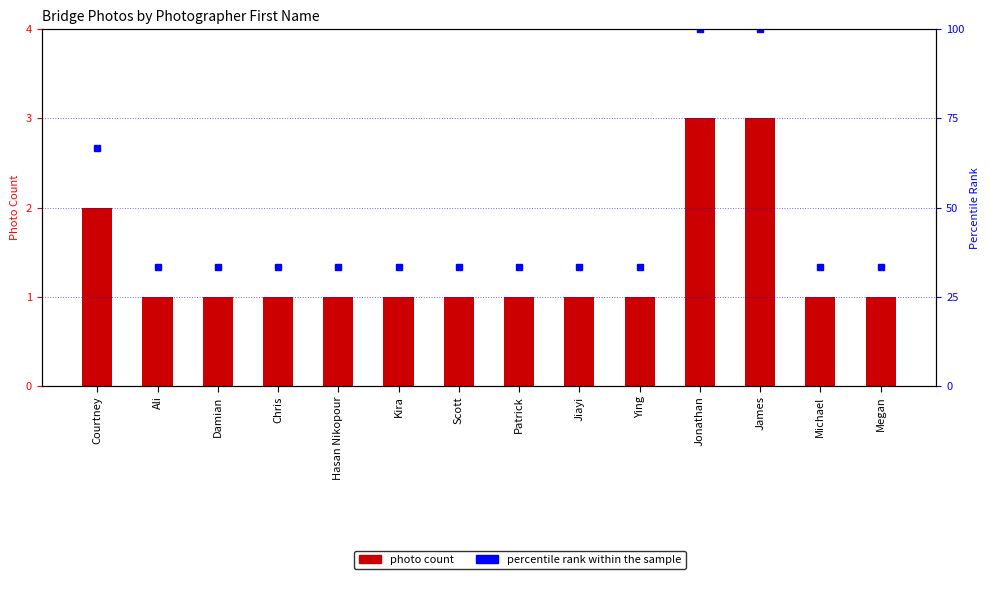

Between Chris and Michael, which series saw the biggest shift?

photo count